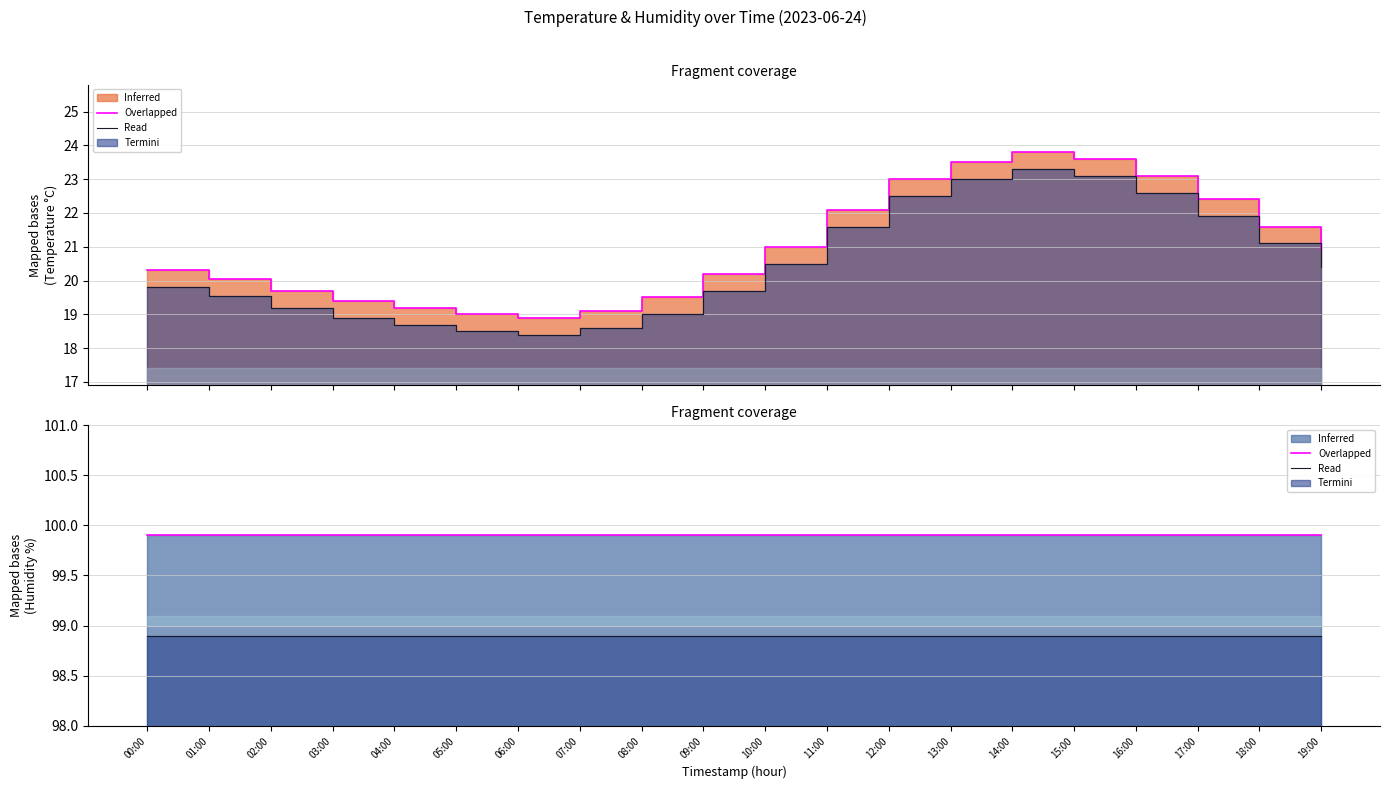

List the labels in order of Termini value, largest first.

00:00, 01:00, 02:00, 03:00, 04:00, 05:00, 06:00, 07:00, 08:00, 09:00, 10:00, 11:00, 12:00, 13:00, 14:00, 15:00, 16:00, 17:00, 18:00, 19:00